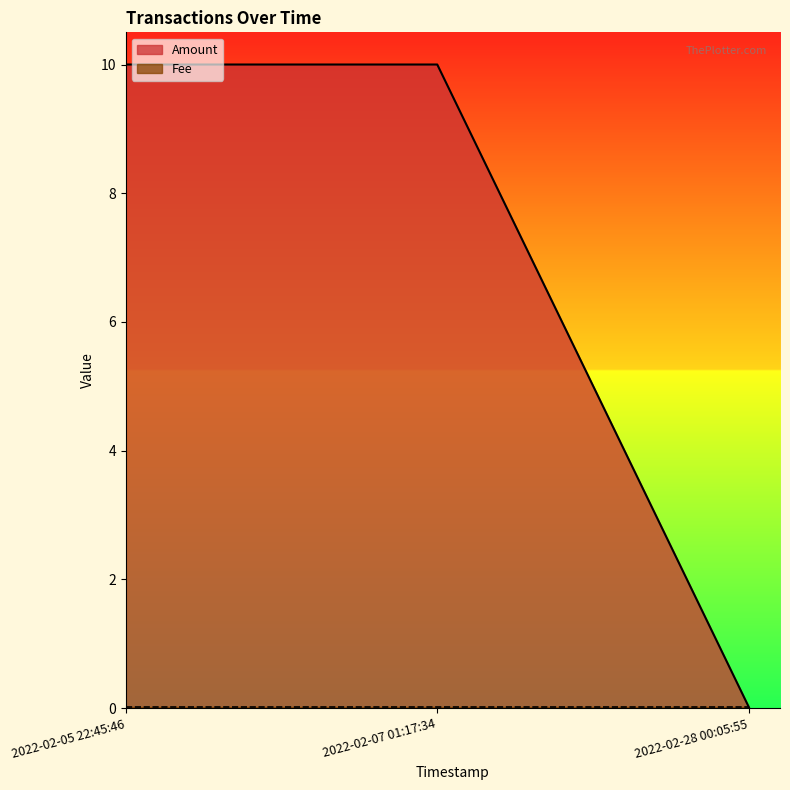

Is it true that the value at 2022-02-28 00:05:55 is 0.0?

False